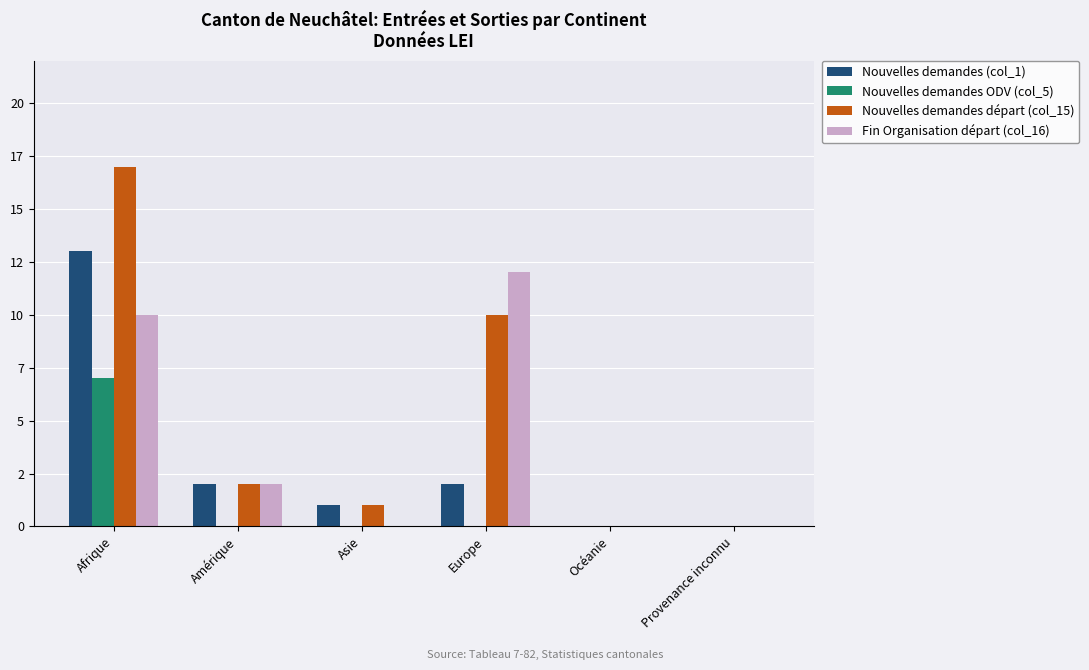

Rank the series by their maximum value, from lowest to highest.

Nouvelles demandes ODV (col_5), Fin Organisation départ (col_16), Nouvelles demandes (col_1), Nouvelles demandes départ (col_15)